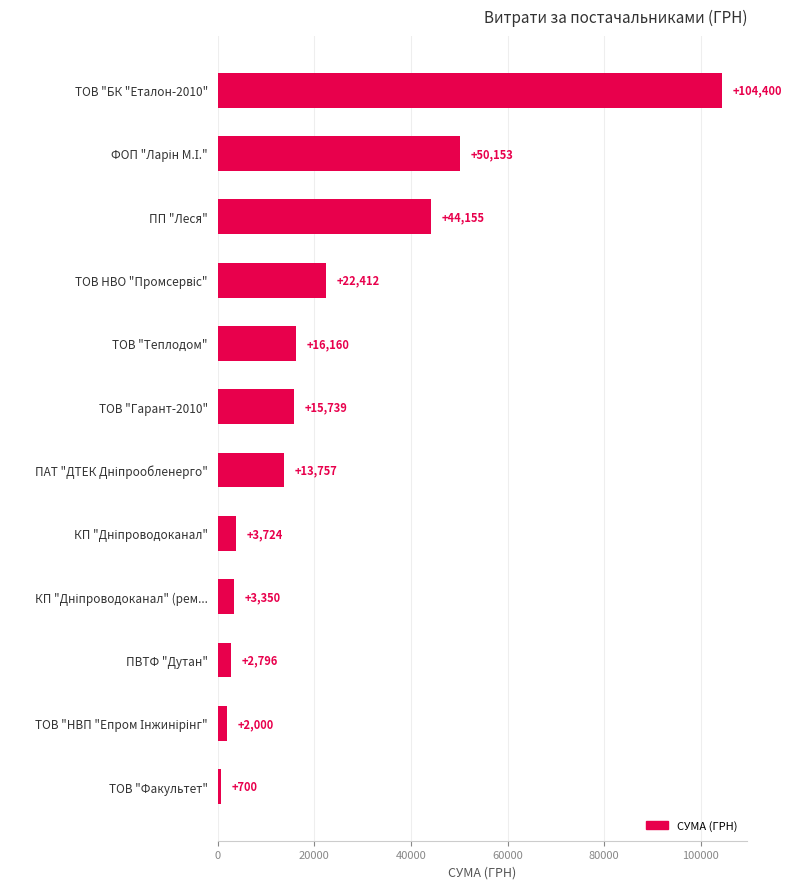

True or false: the data shows 44155.5 at ПП "Леся".

True